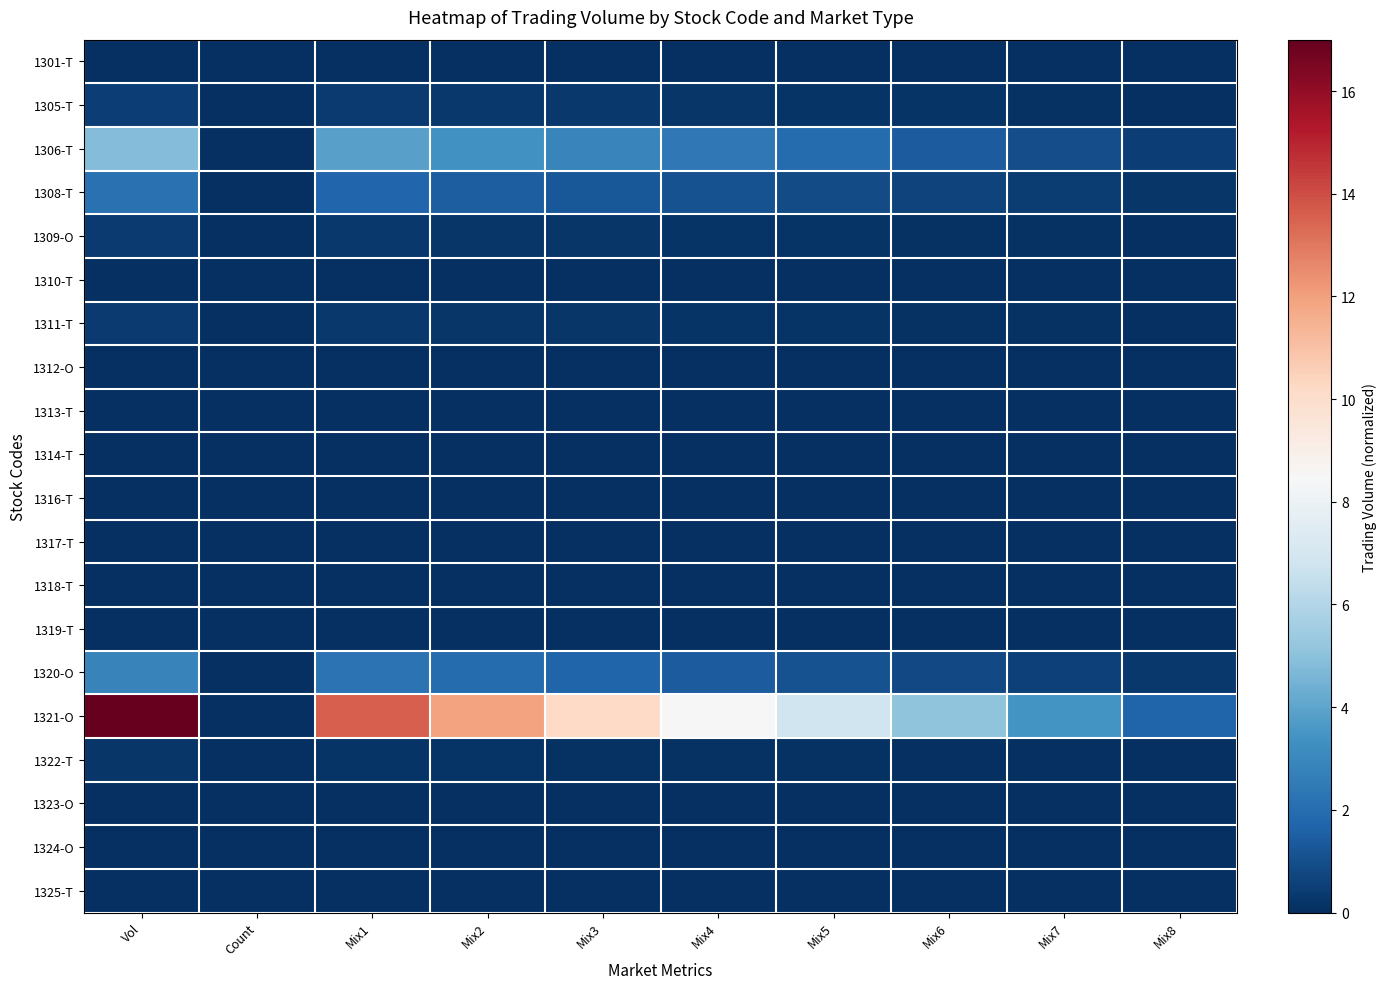

Which has a higher value, Mix5 or Mix1?

Mix1